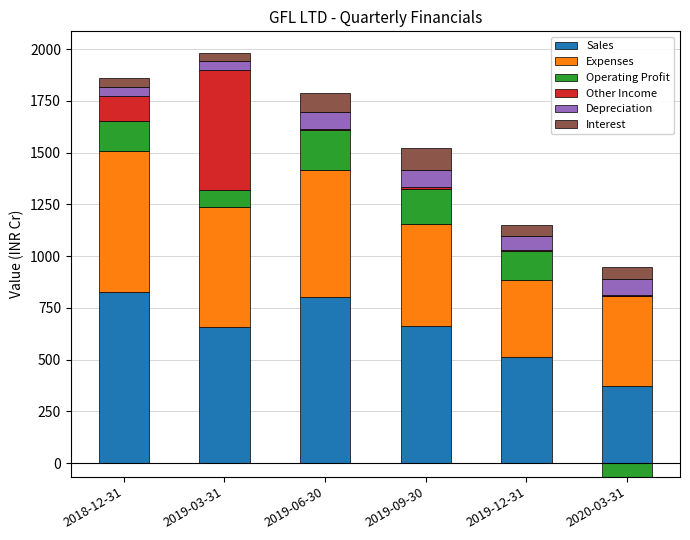

At how many categories does at least one series exceed 680?

2